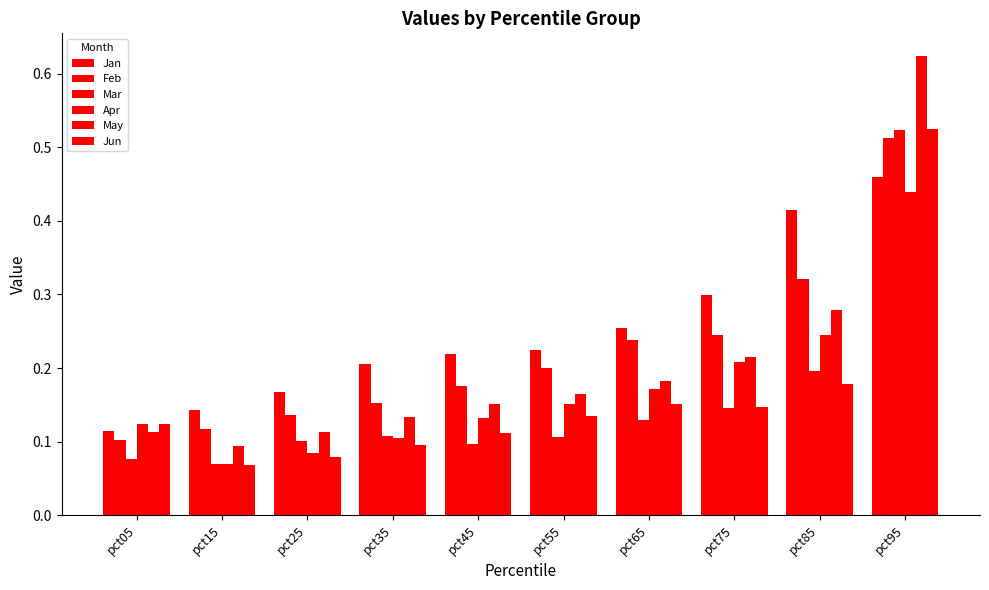

How many bars are there in total?

60